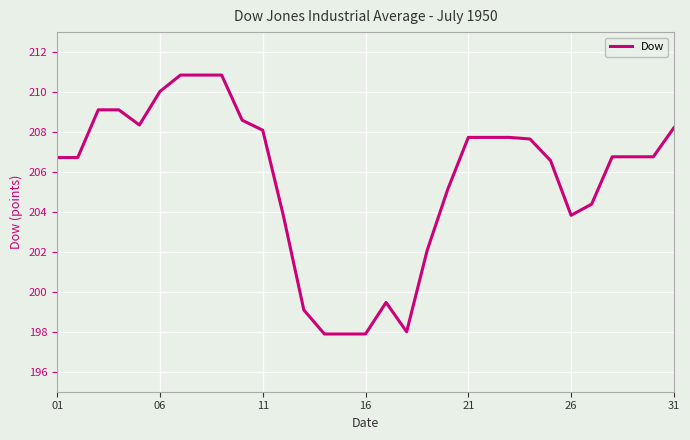

What is the smallest value displayed?

197.9